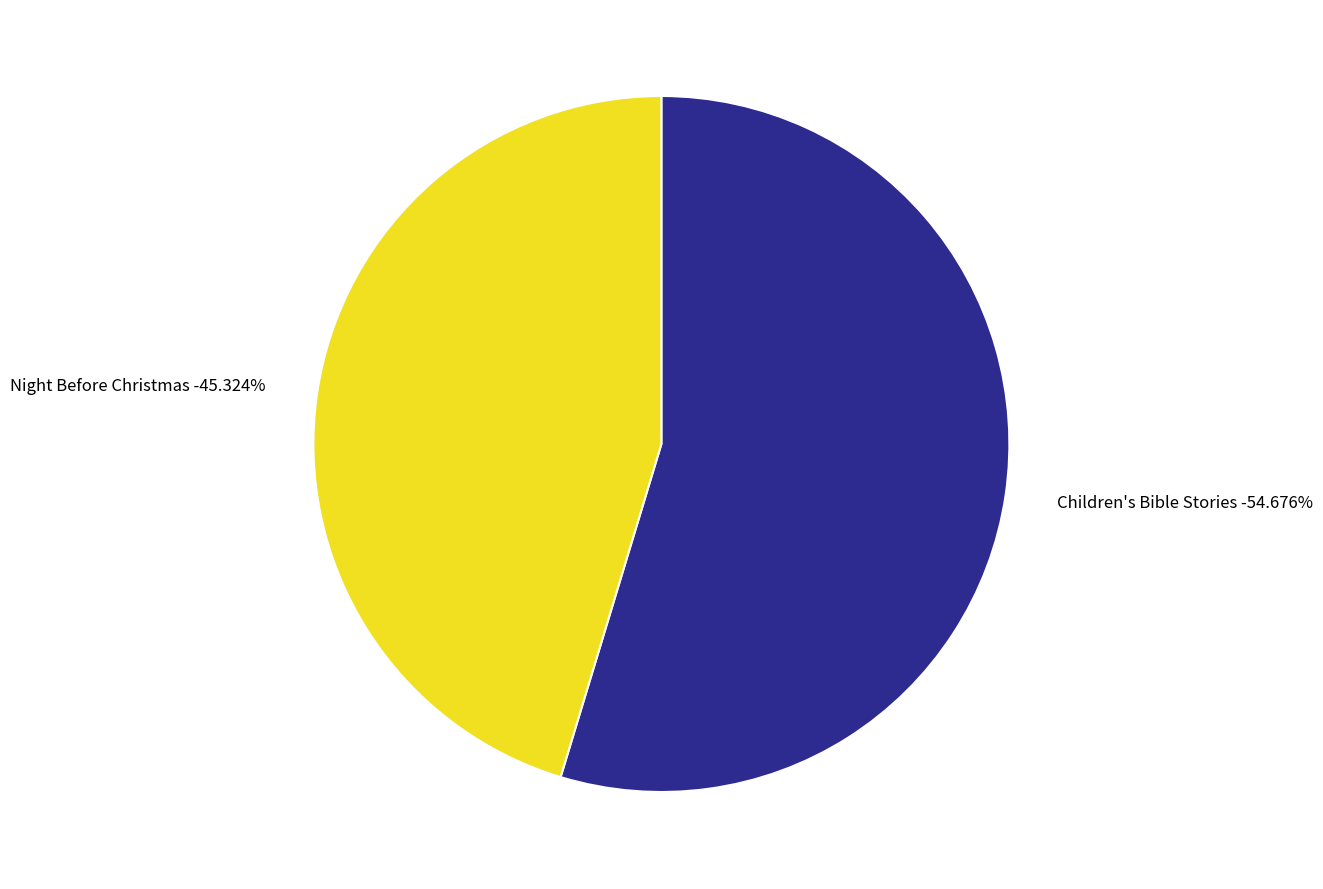

Which category accounts for the majority?

Children's Bible Stories